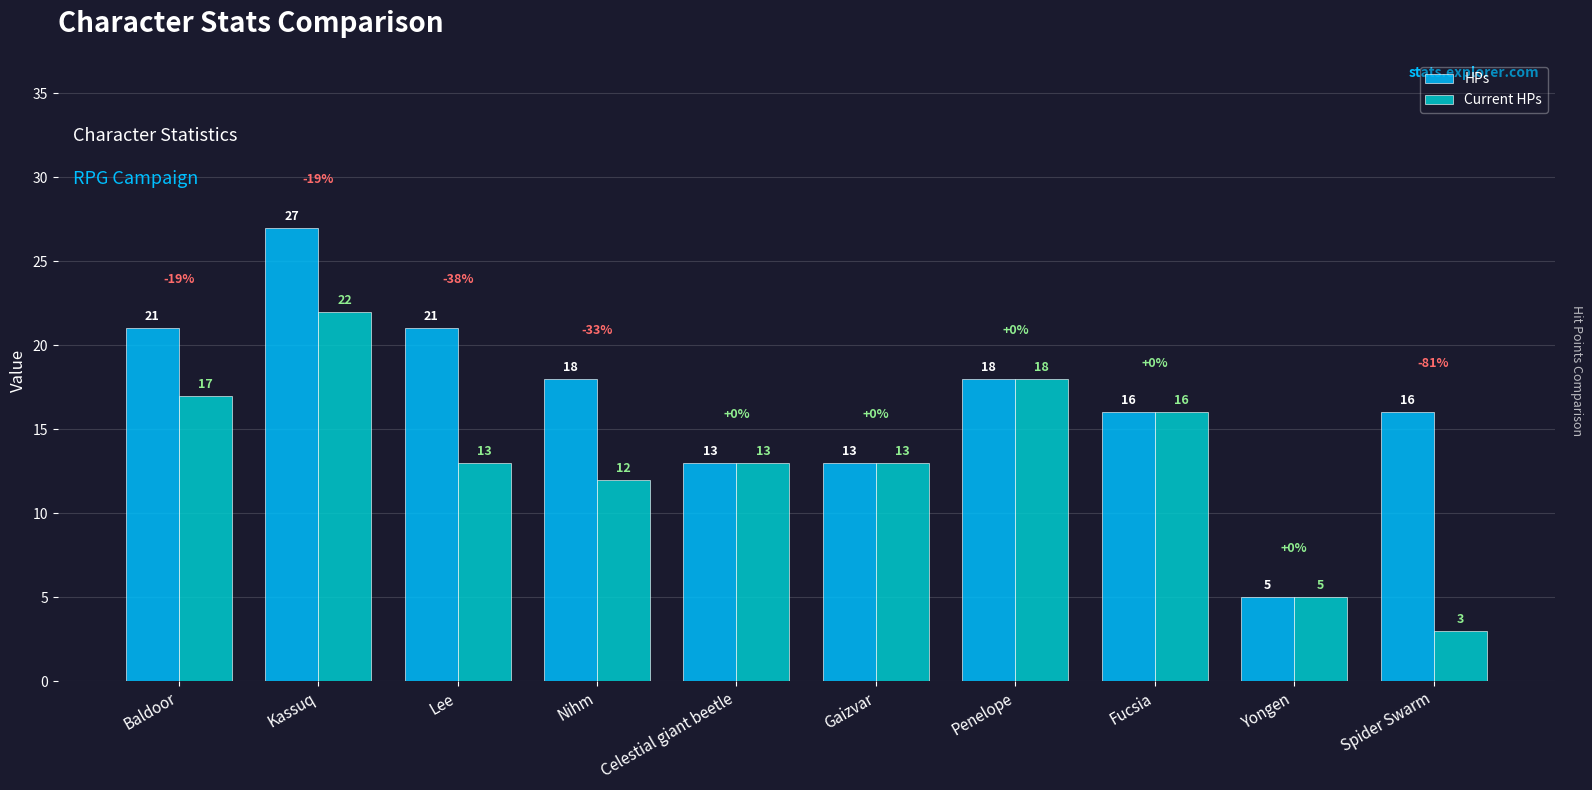

At which label does Current HPs reach its minimum?

Spider Swarm